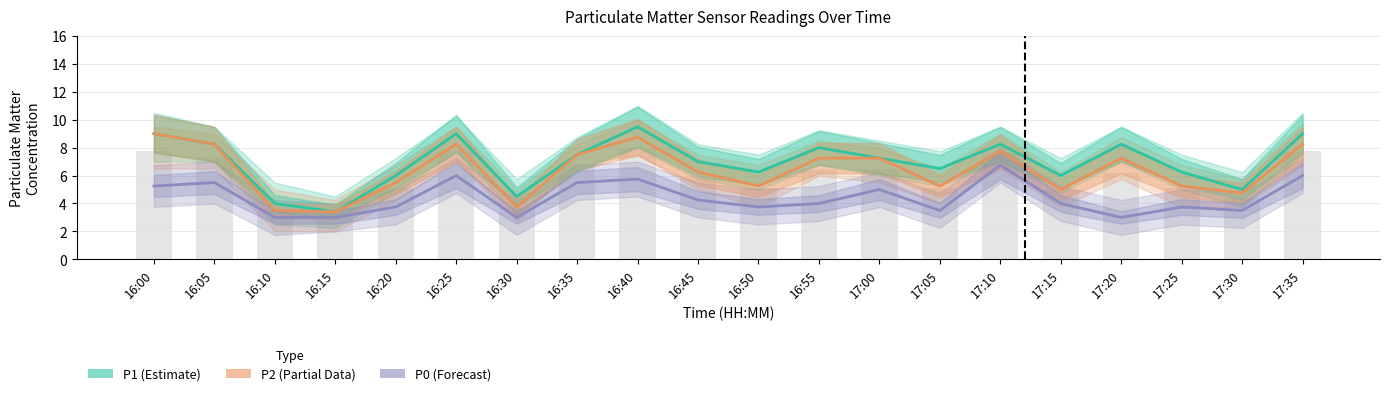

Reading left to right, list all the values displayed in this chart.

P1 (Estimate): 16:00=9.0	16:05=8.2	16:10=4.0	16:15=3.4	16:20=6.0	16:25=9.0	16:30=4.5	16:35=7.5	16:40=9.5	16:45=7.0	16:50=6.2	16:55=8.0	17:00=7.2	17:05=6.5	17:10=8.2	17:15=6.0	17:20=8.2	17:25=6.2	17:30=5.0	17:35=9.0
P2 (Partial Data): 16:00=9.0	16:05=8.2	16:10=3.5	16:15=3.4	16:20=5.5	16:25=8.2	16:30=3.8	16:35=7.5	16:40=8.8	16:45=6.2	16:50=5.2	16:55=7.2	17:00=7.2	17:05=5.2	17:10=7.8	17:15=5.0	17:20=7.2	17:25=5.2	17:30=4.8	17:35=8.2
P0 (Forecast): 16:00=5.2	16:05=5.5	16:10=3.0	16:15=3.0	16:20=3.8	16:25=6.0	16:30=3.0	16:35=5.5	16:40=5.8	16:45=4.2	16:50=3.8	16:55=4.0	17:00=5.0	17:05=3.5	17:10=6.8	17:15=4.0	17:20=3.0	17:25=3.8	17:30=3.5	17:35=6.0